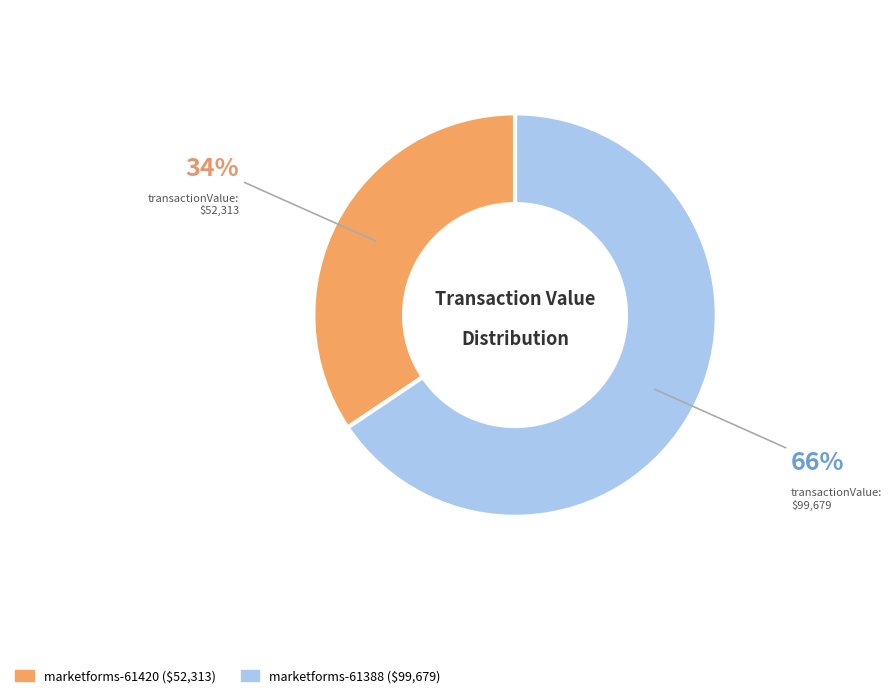

Does any single category account for the majority?

Yes